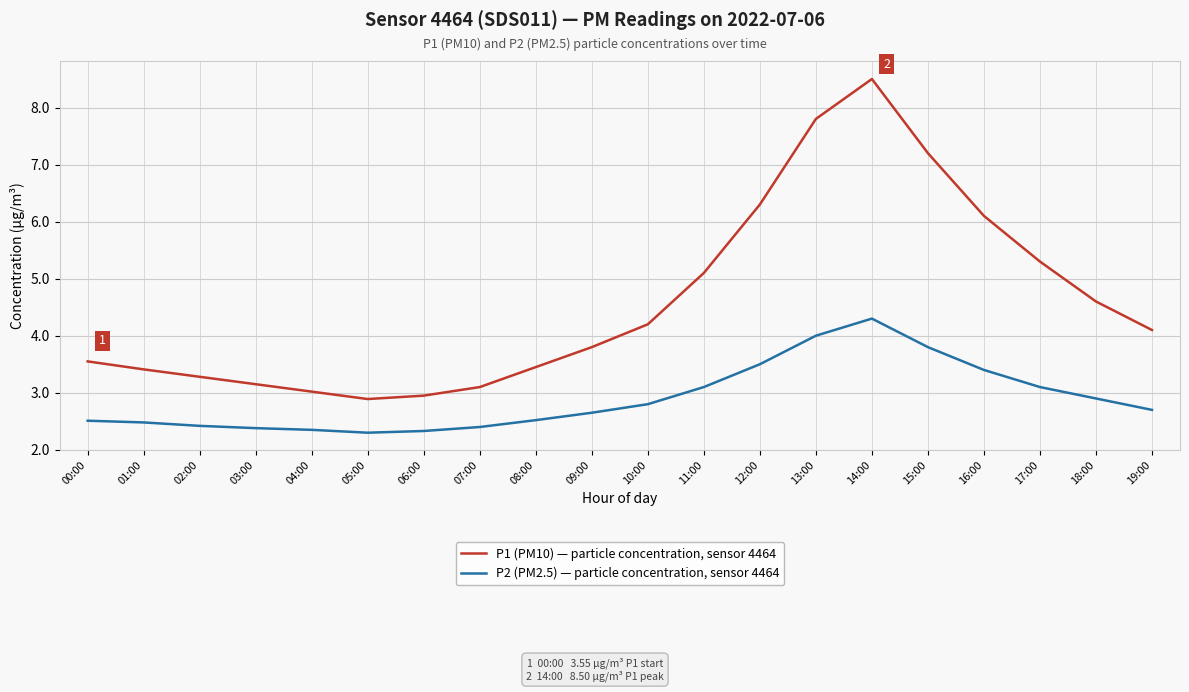

Is the value of P2 (PM2.5) — particle concentration, sensor 4464 at 08:00 greater than the value of P1 (PM10) — particle concentration, sensor 4464 at 01:00?

No